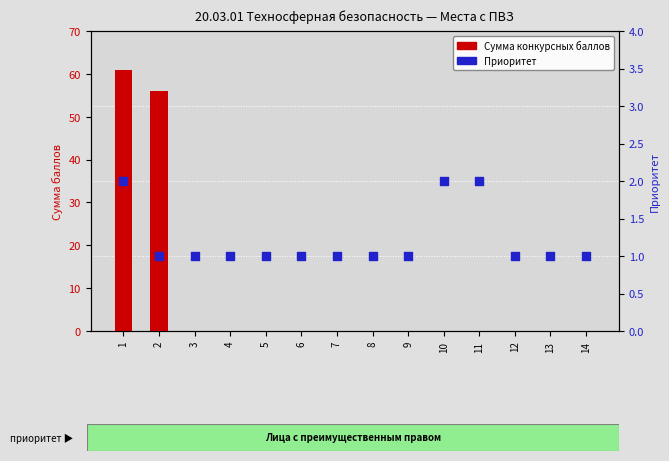

At which category is the sum across all series the highest?

1